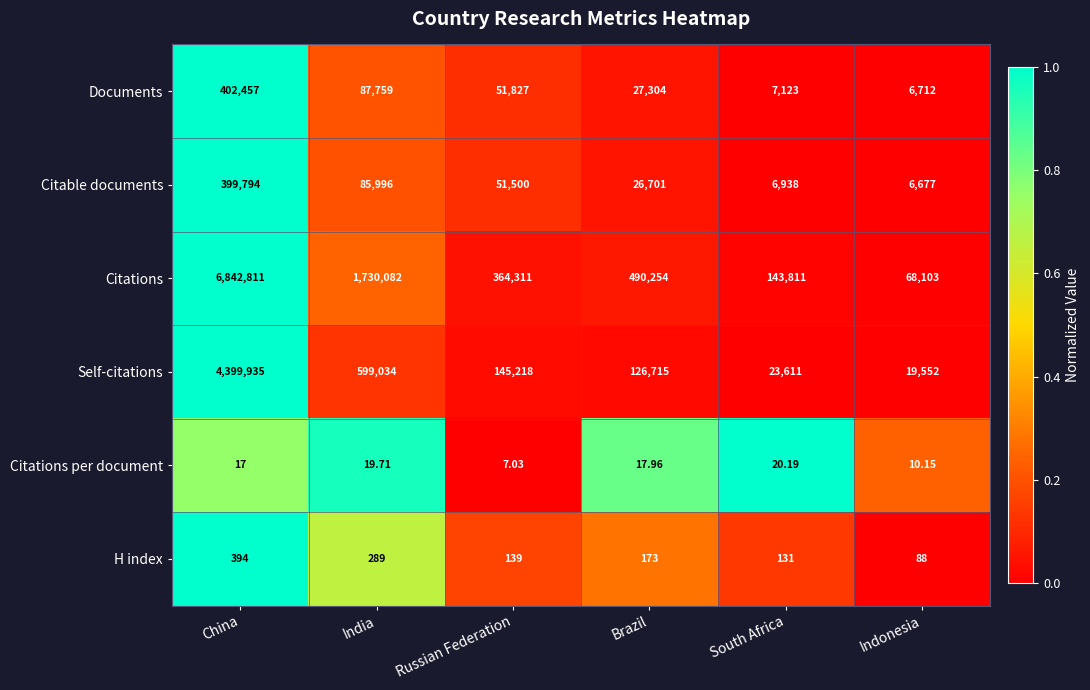

At which category is the sum across all series the highest?

China